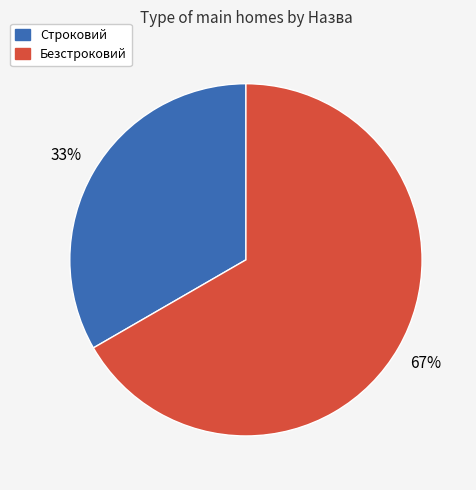

Do Строковий and Безстроковий together represent more than half of the pie?

Yes